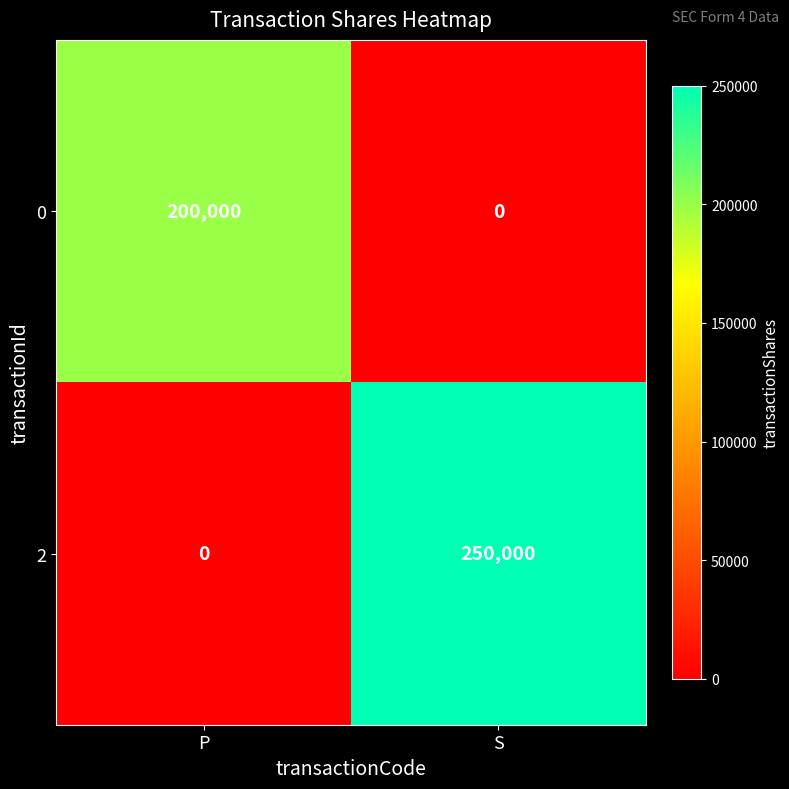

Which series has the largest range (max minus min)?

2